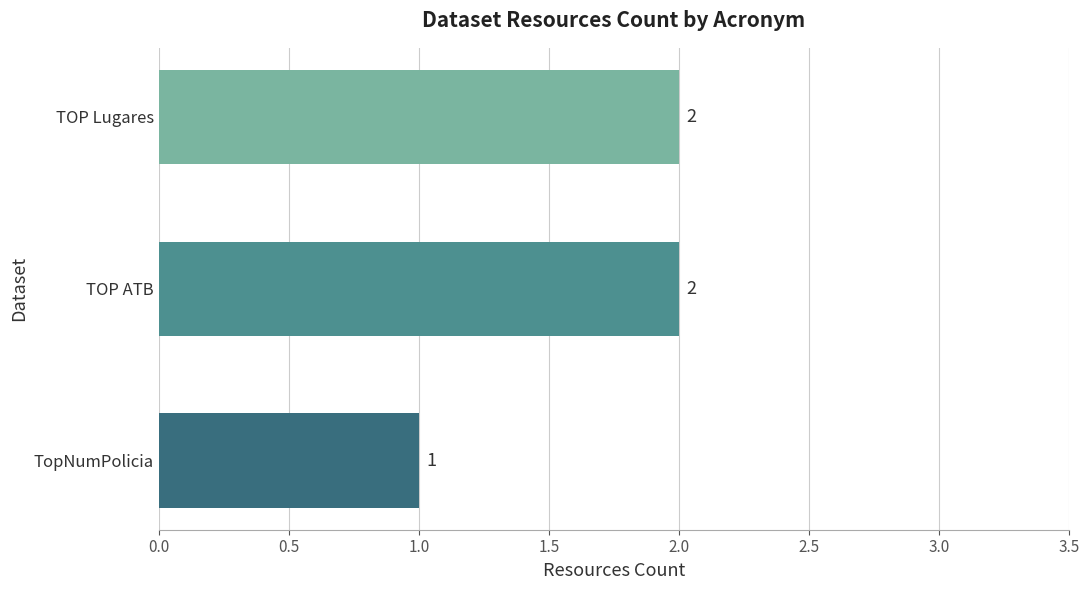

The value at TOP ATB is 2. True or false?

True